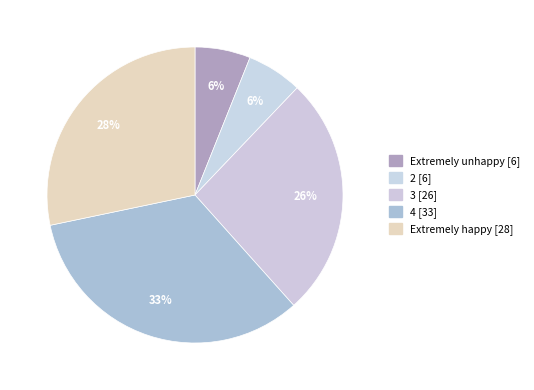

How many slices are in this pie chart?

5